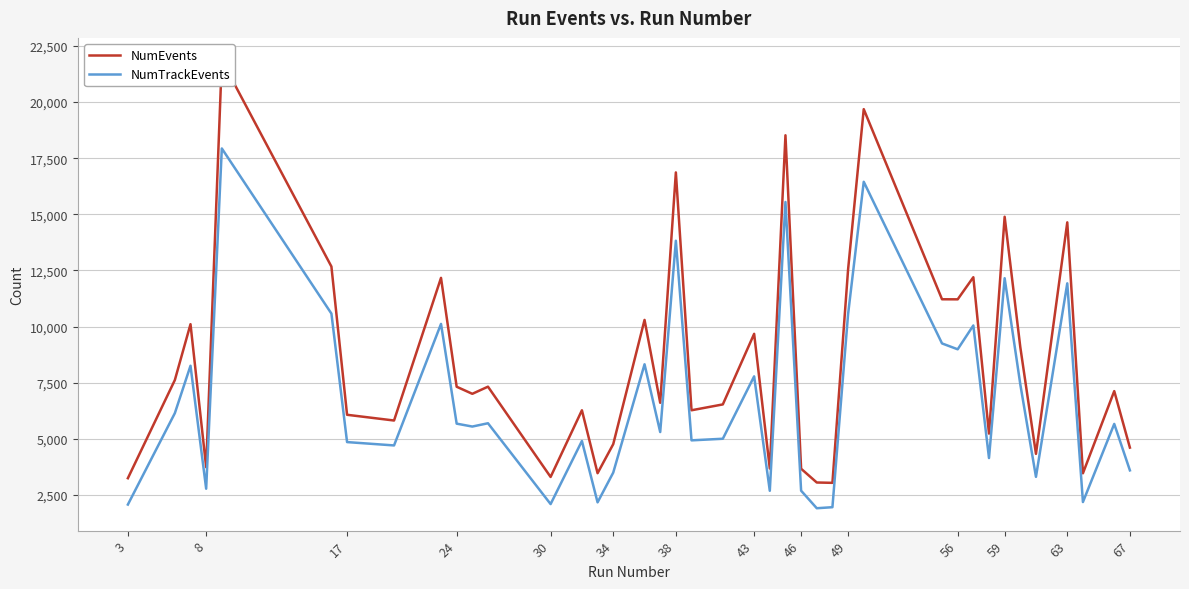

True or false: NumEvents and NumTrackEvents cross at least once.

False